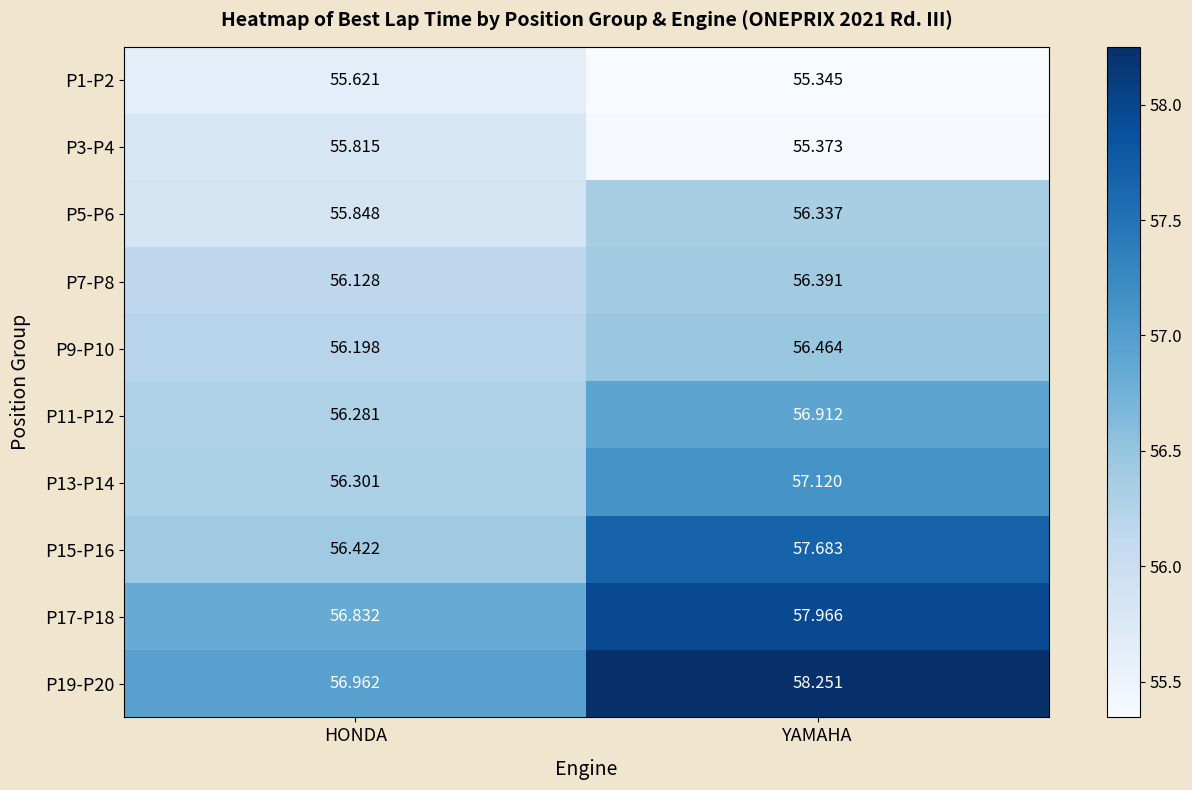

The P11-P12 series shows 56.9 at YAMAHA. True or false?

True